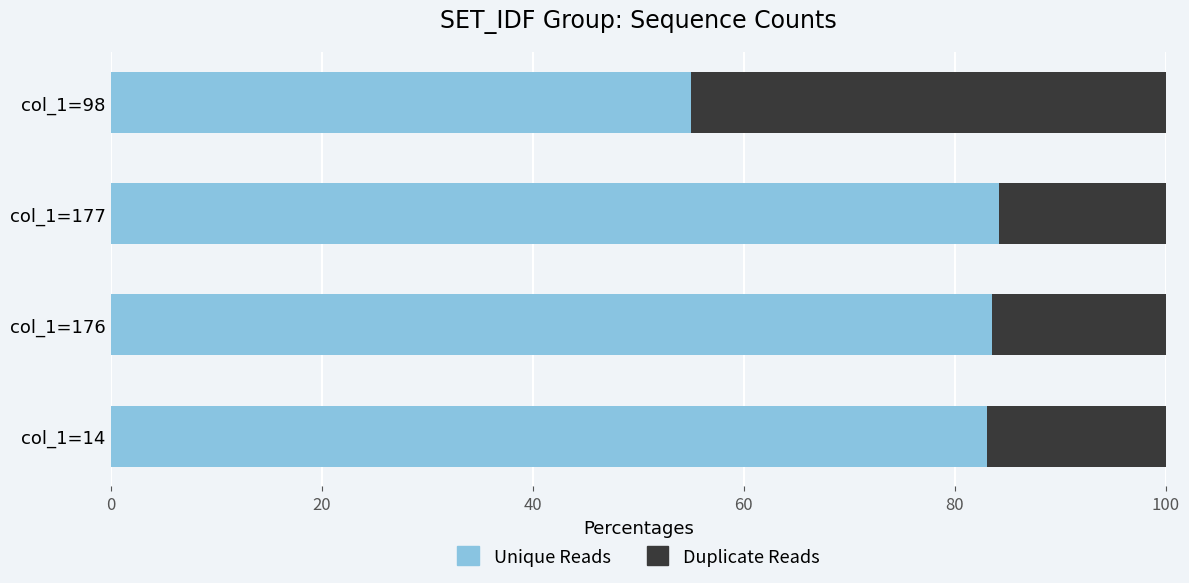

What is the average value of the Unique Reads series?

76.4